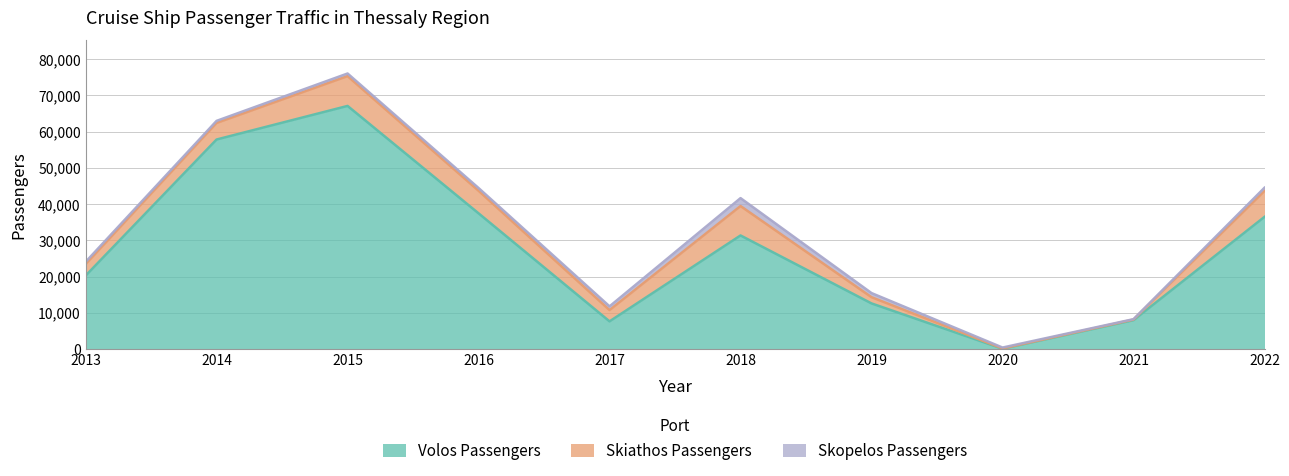

How many lines are shown in the chart?

3